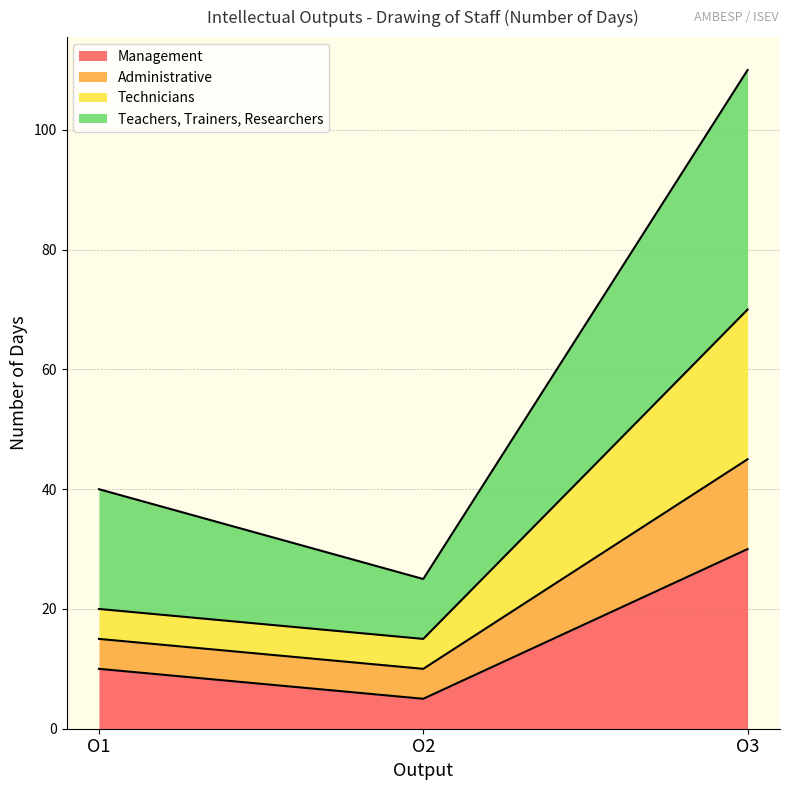

Does the chart display data point markers on the line(s)?

No